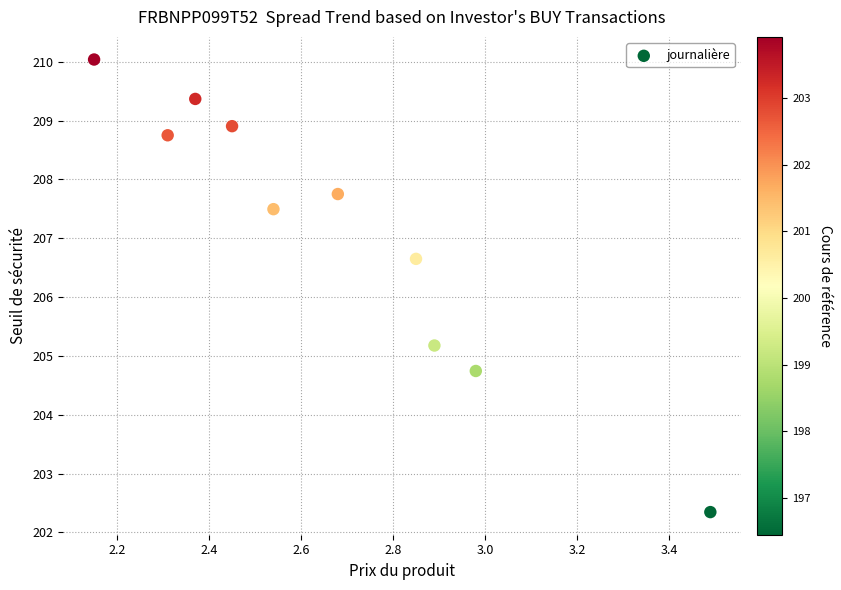

What is the average X value?

2.7